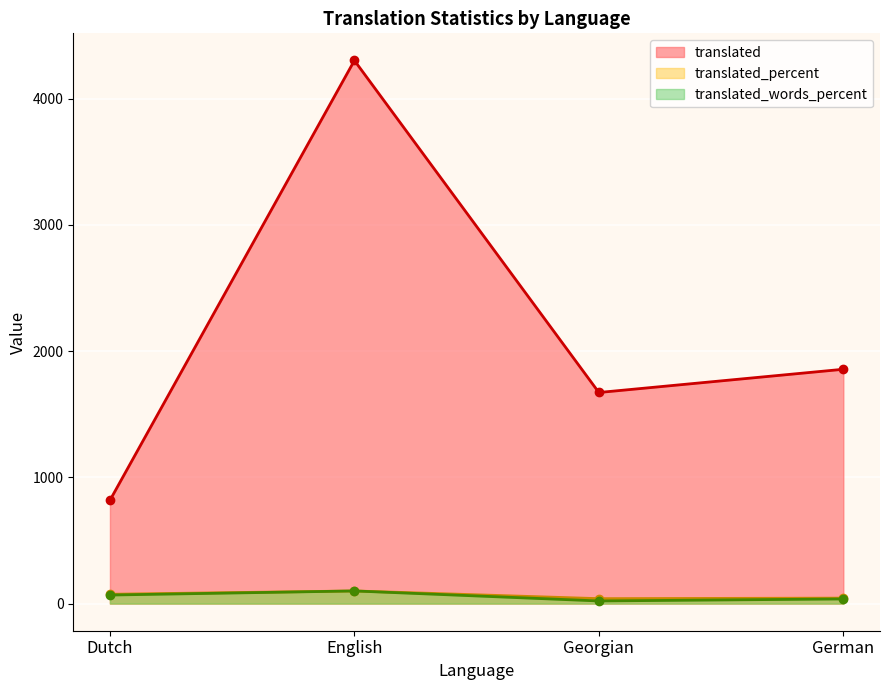

Where is the first local minimum for translated_percent?

Georgian